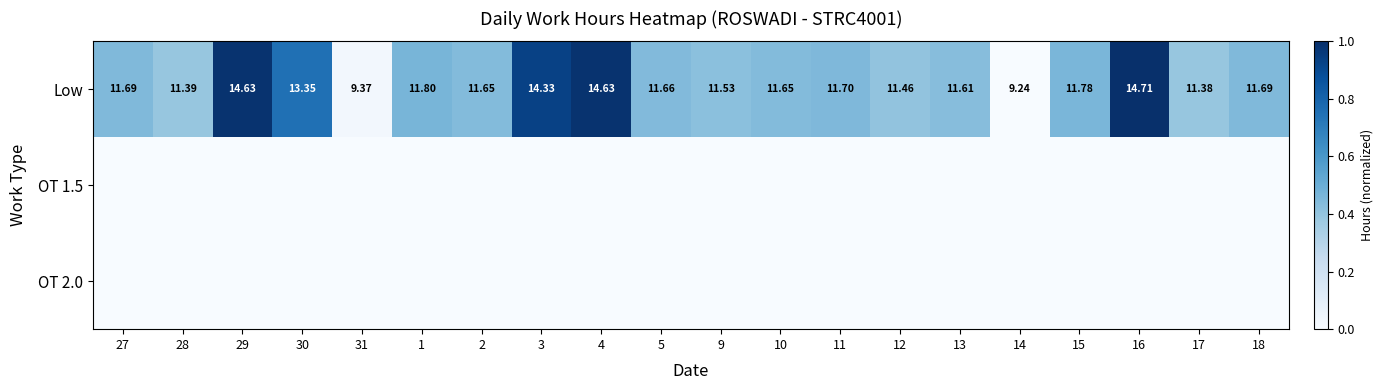

What is the difference between the highest and lowest values at 4?

1.0